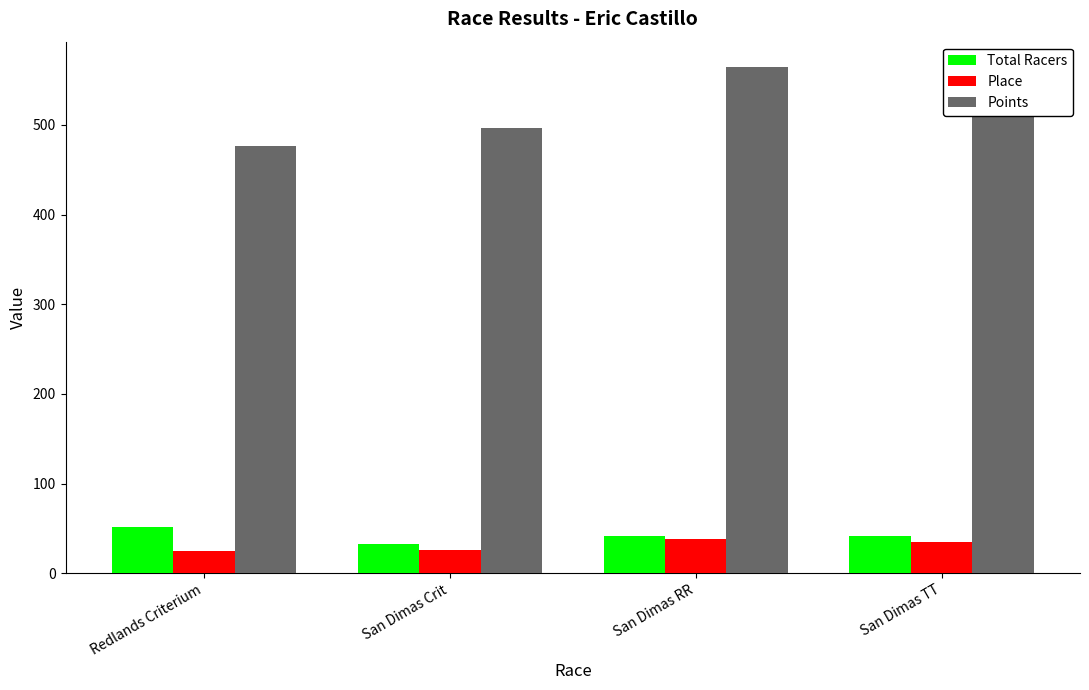

What are all the series names shown in the legend?

Total Racers, Place, Points